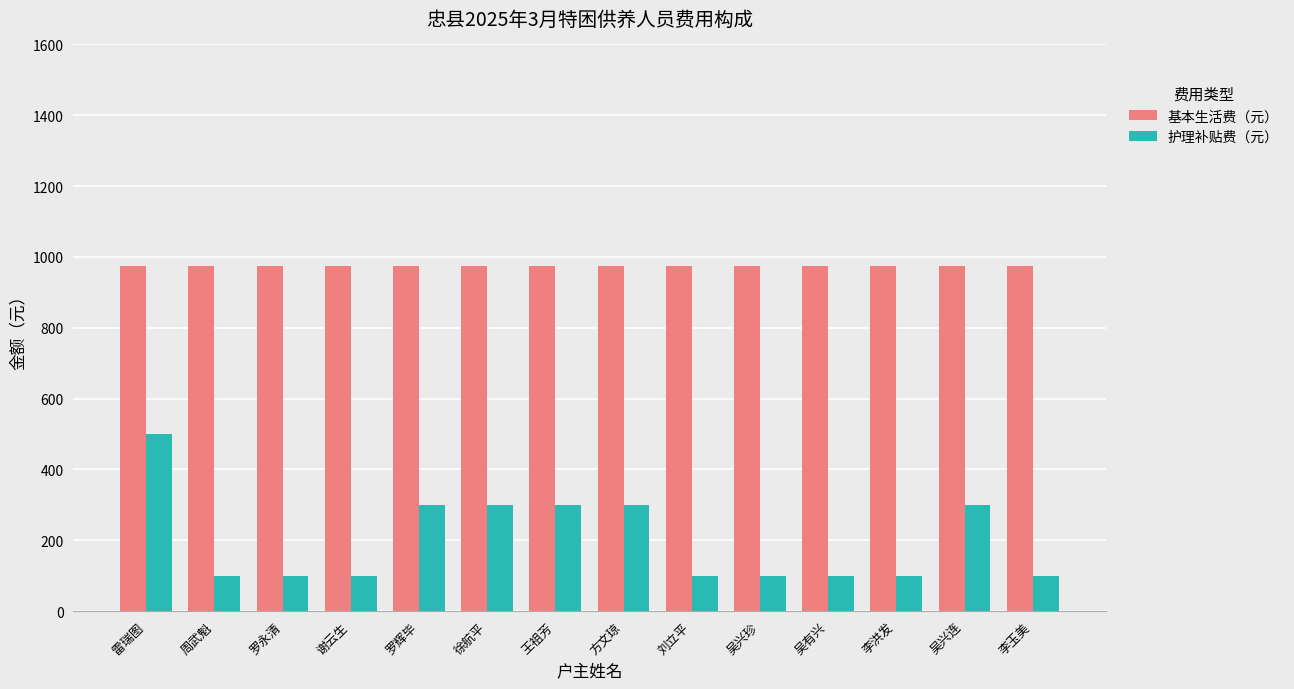

What is the difference between the highest and lowest values at 刘立平?

875